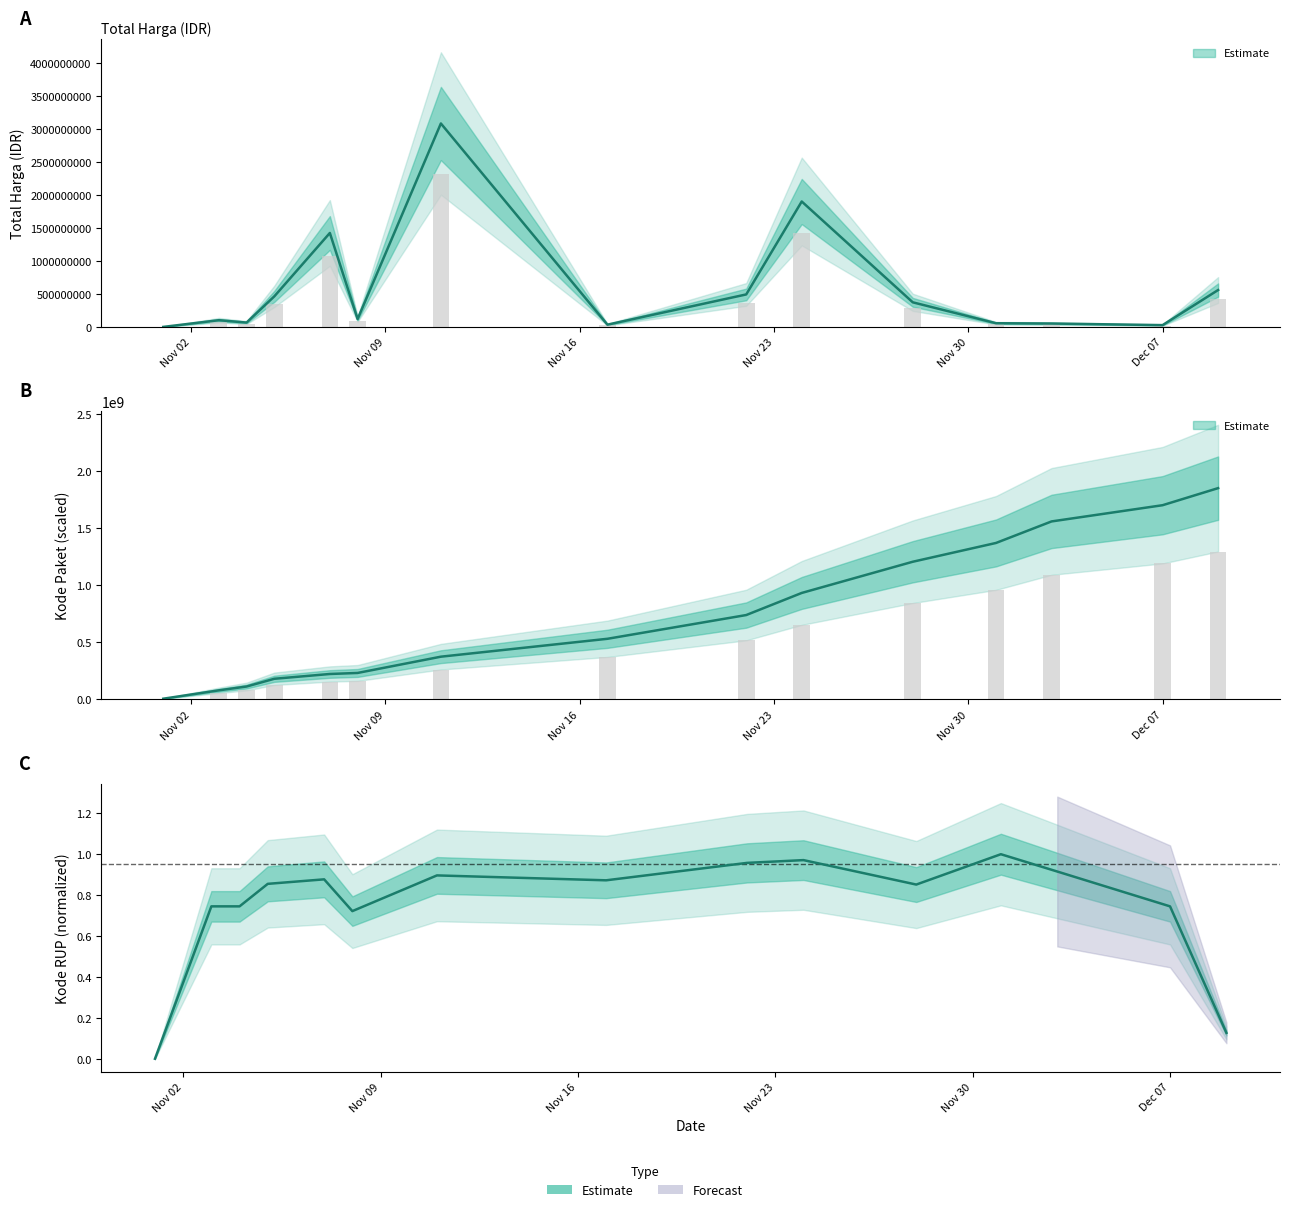

What is the sum of all Kode RUP values?

11.3